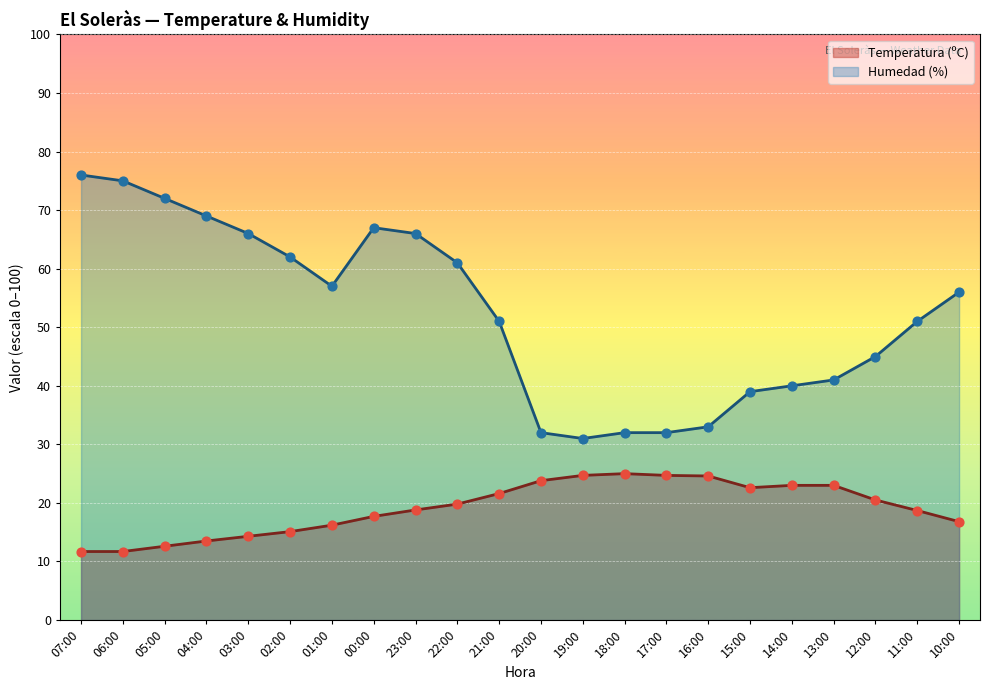

Which series reaches the minimum Y coordinate?

Temperatura (ºC)